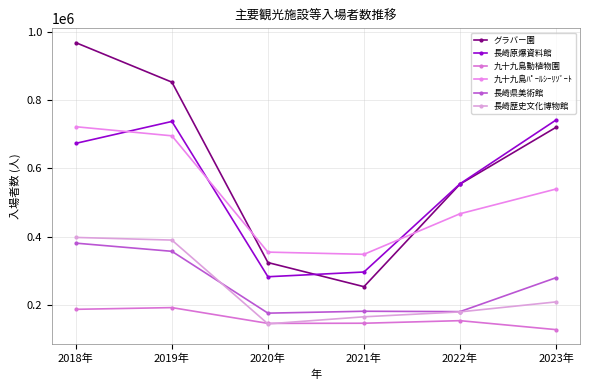

Reading right to left, list all the values displayed in this chart.

グラバー園: 720463	554045	253647	324330	852826	968497
長崎原爆資料館: 741924	554950	296631	282775	737772	673617
九十九島動植物園: 127841	154099	146565	146127	192361	187319
九十九島ﾊﾟｰﾙｼｰﾘｿﾞｰﾄ: 539688	467306	348424	354929	695627	722228
長崎県美術館: 279901	180569	181651	176117	357252	381205
長崎歴史文化博物館: 209070	179763	165434	144678	390157	397958